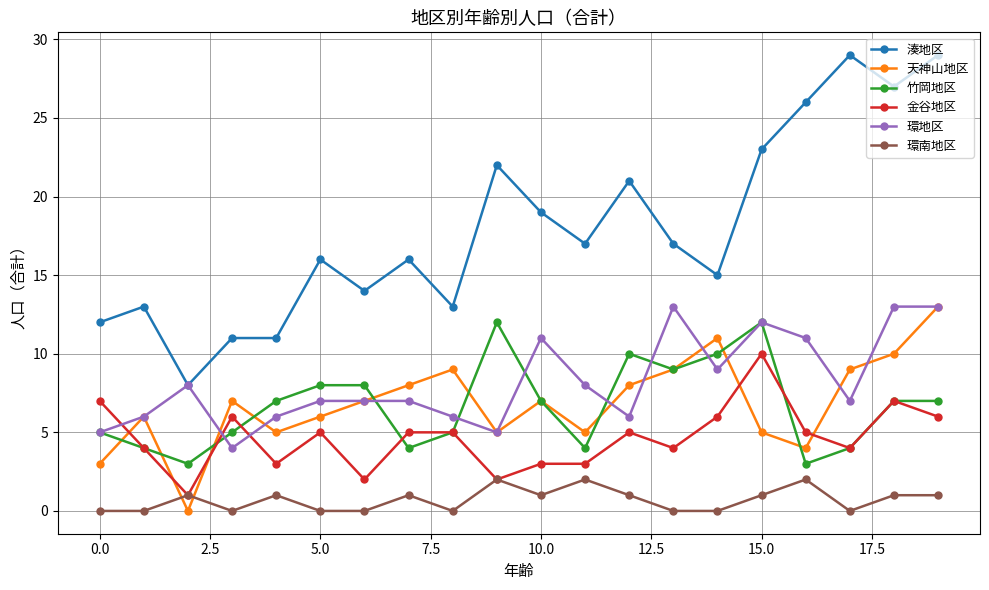

True or false: 天神山地区 and 湊地区 intersect in this chart.

False